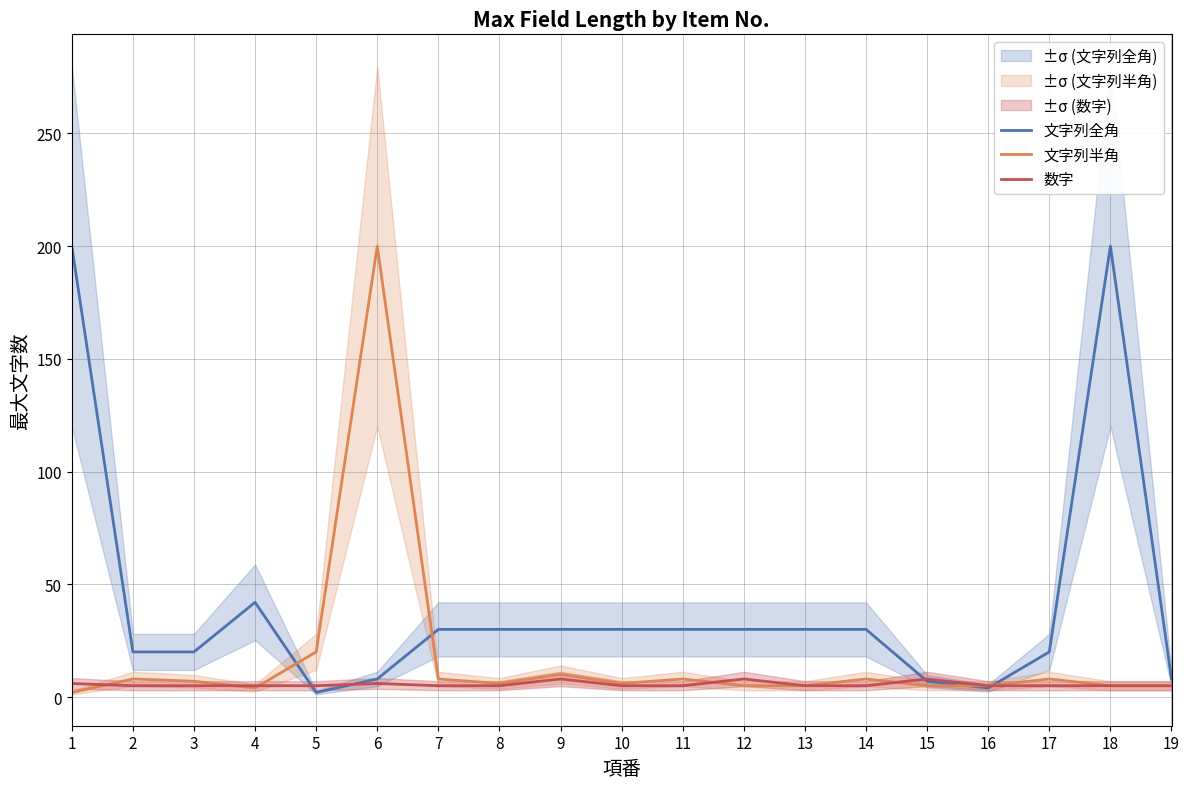

What is the total value across all series at 10?

41